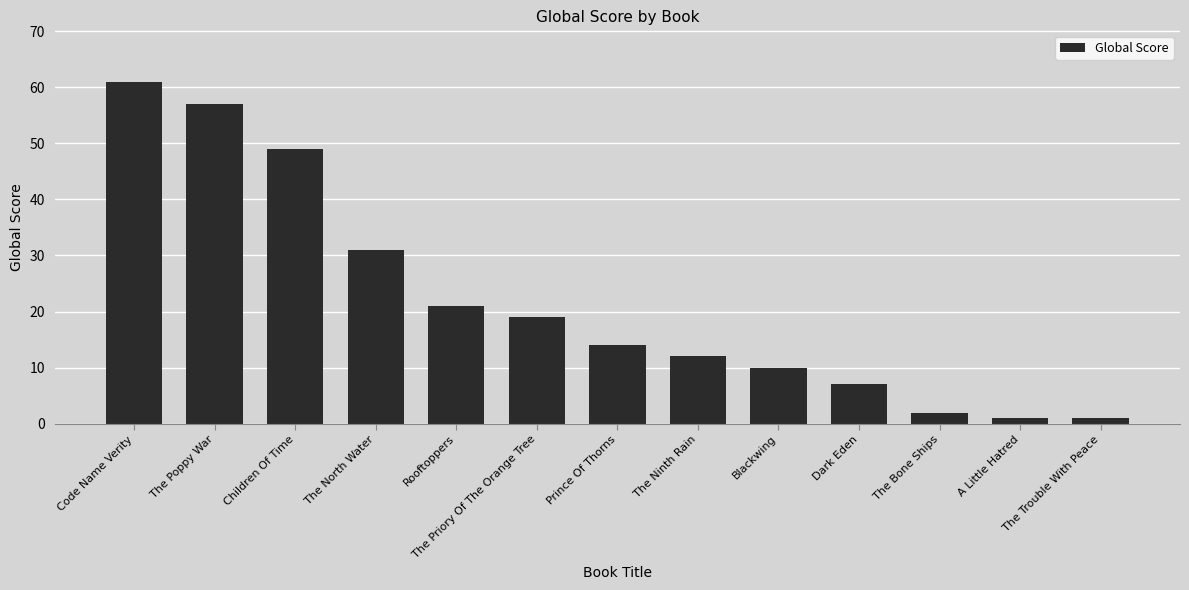

What is the value of the 1st bar from the left?

61